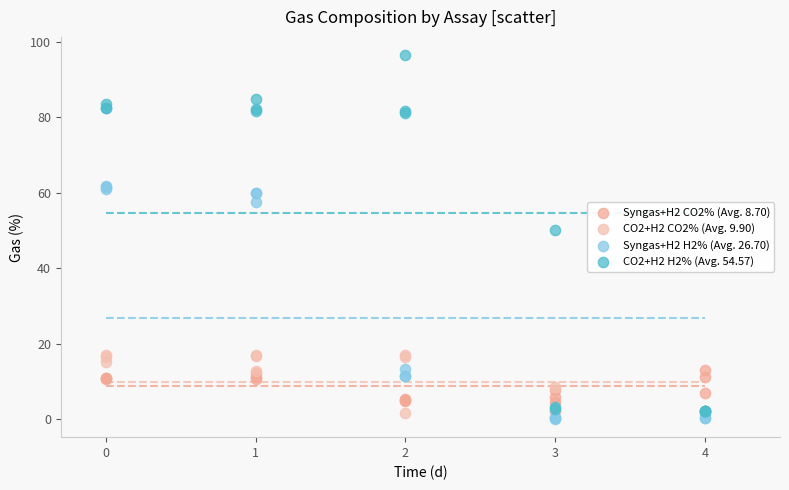

Which series has the largest Y range (max minus min)?

CO2+H2 H2% (Avg. 54.57)